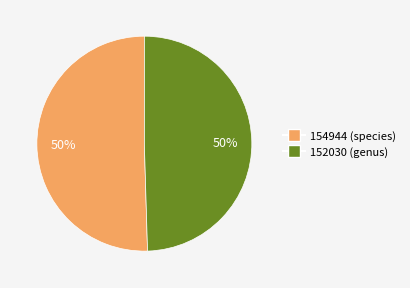

Which slice represents more than half of the pie?

154944